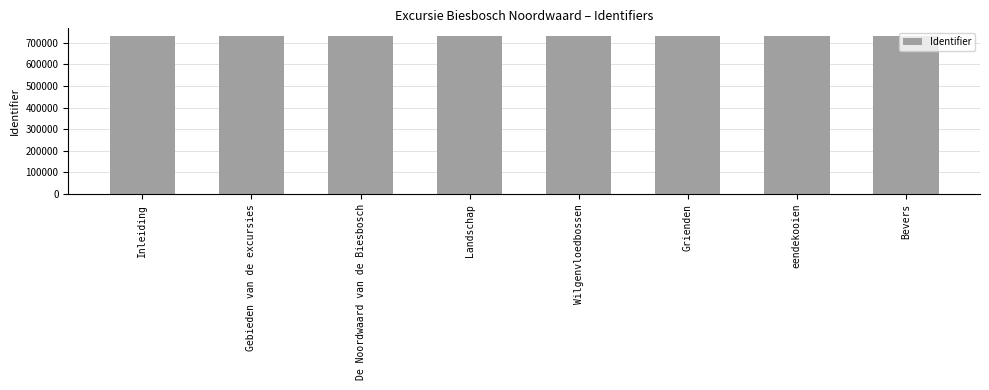

What is the difference between the second highest and minimum values?

76